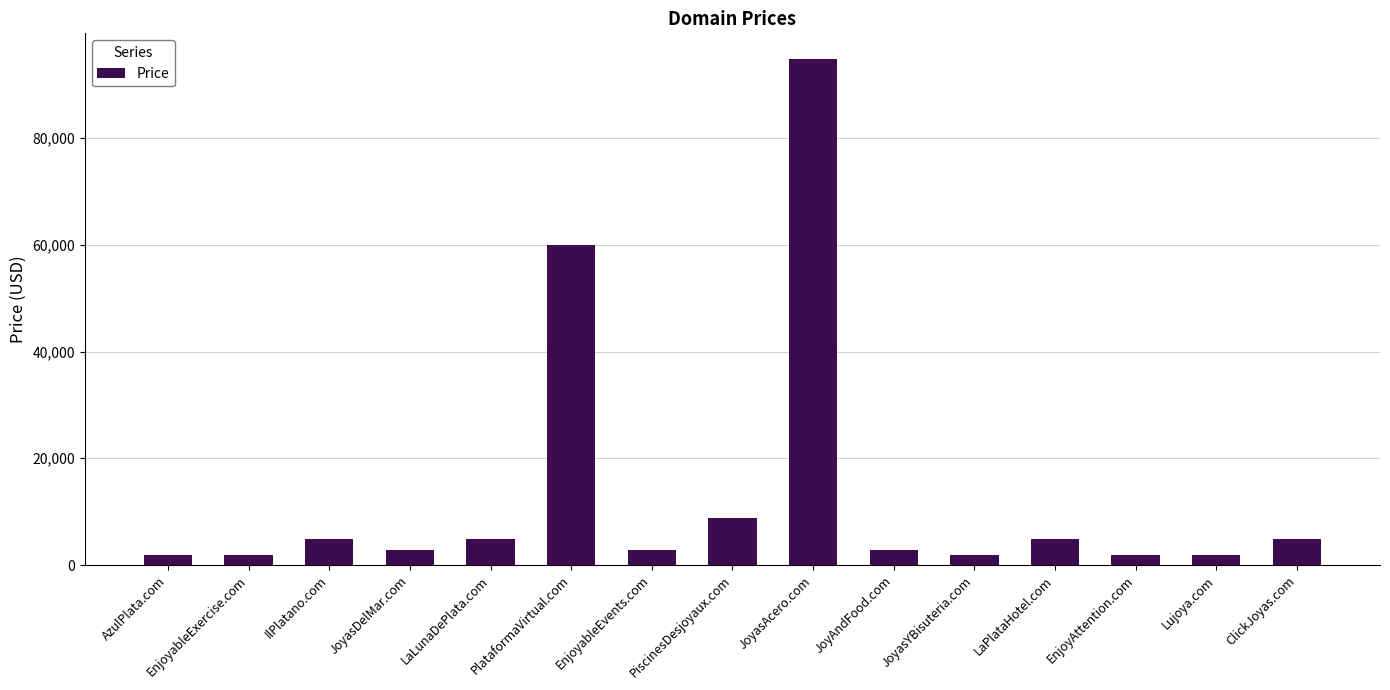

What is the label of the 6th bar from the left?

PlataformaVirtual.com